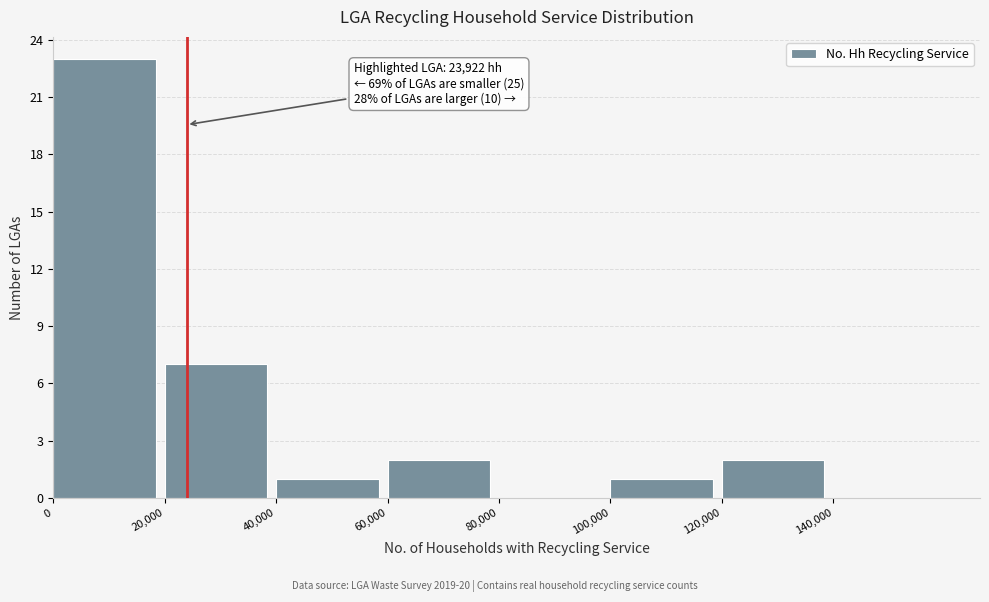

Which range on the x-axis has the tallest bar?

0 to 20000